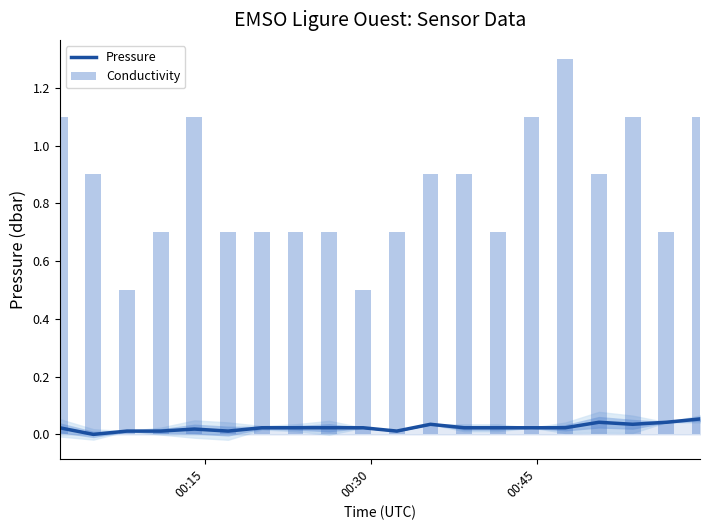

What is the maximum value for Conductivity?

1.3